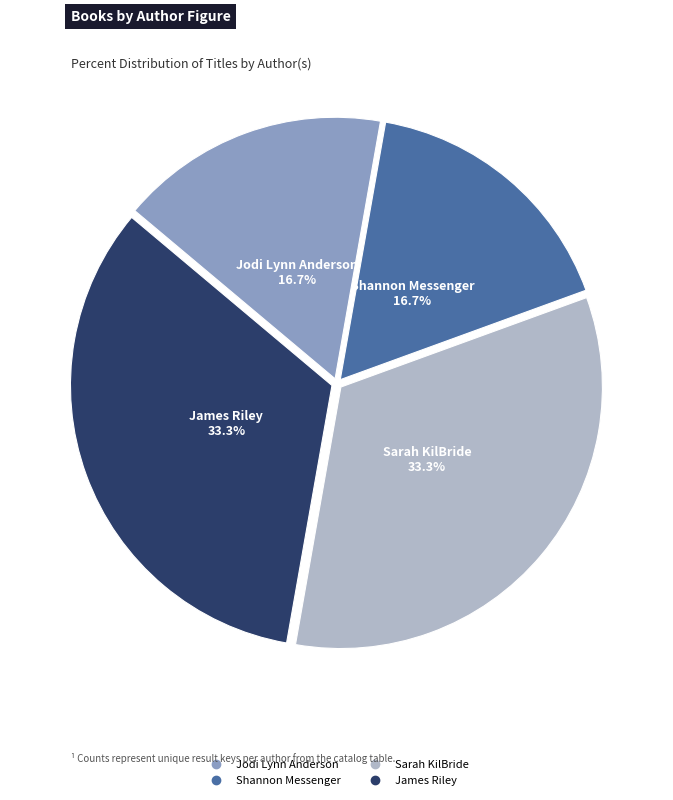

What percentage do James Riley and Shannon Messenger together represent?

50.0%